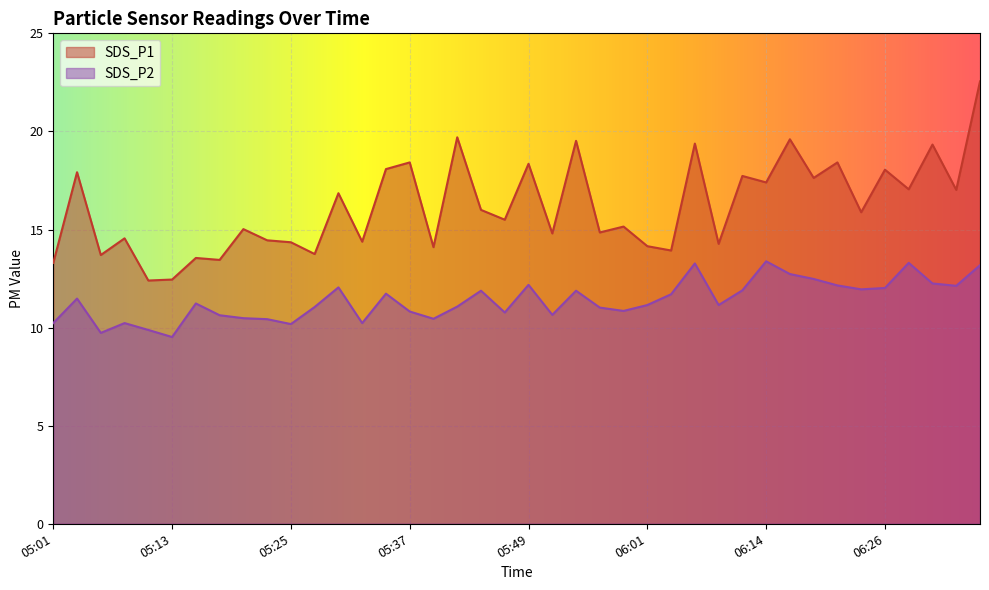

True or false: SDS_P2 and SDS_P1 intersect in this chart.

False